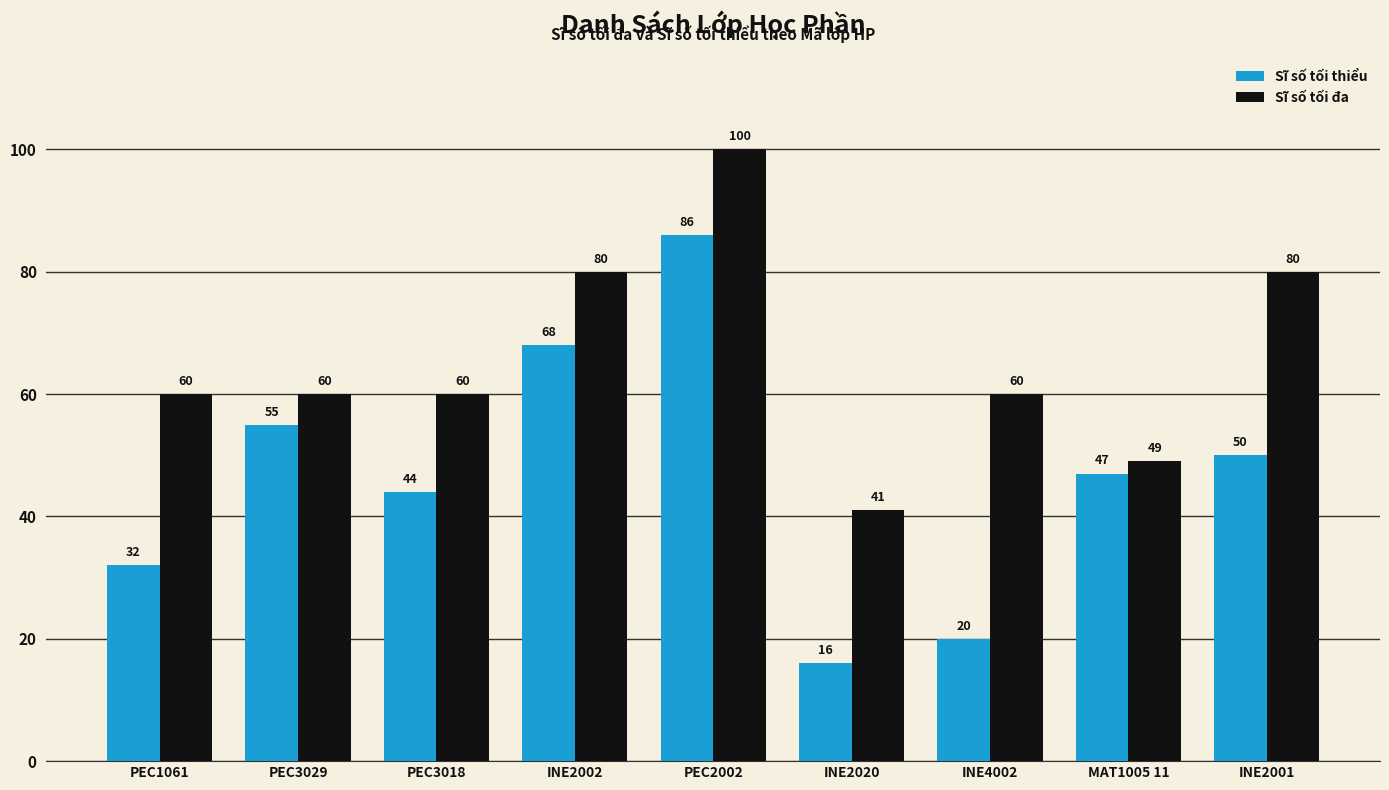

How many data points in Sĩ số tối đa are less than 60?

2